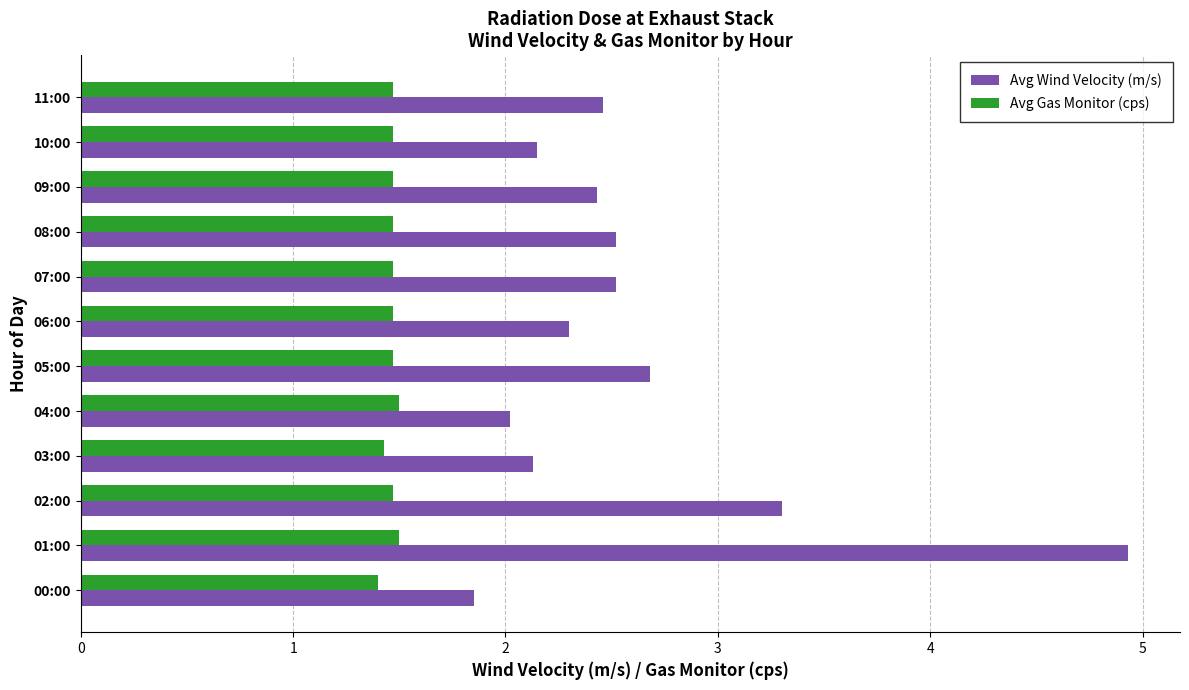

What is the difference between the maximum and minimum values in the Avg Wind Velocity (m/s) series?

3.1